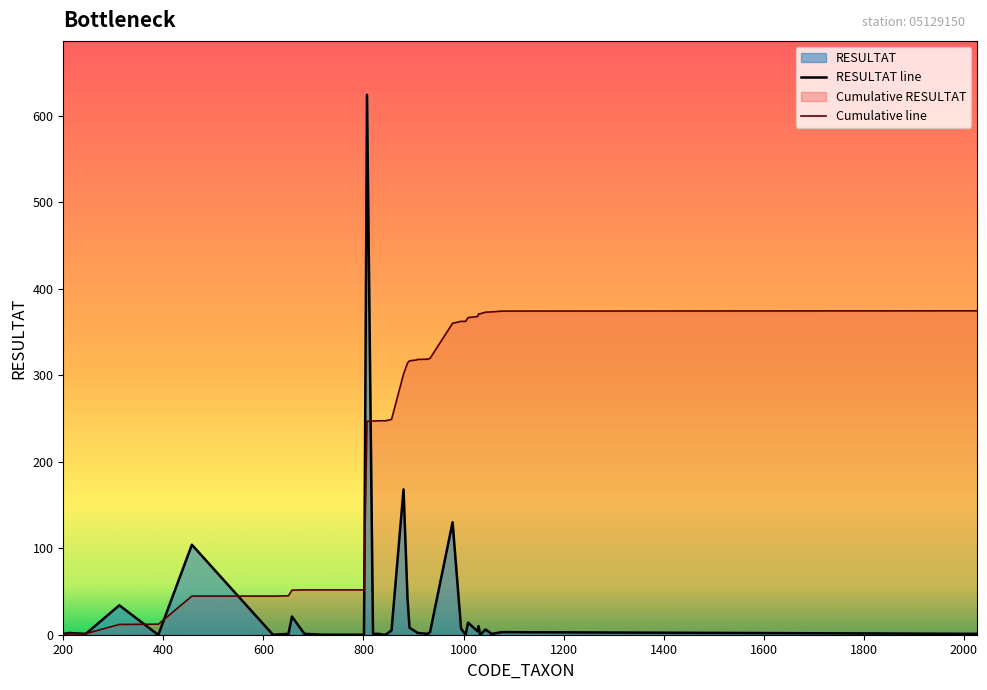

Is it true that the value at 390 is 434?

False